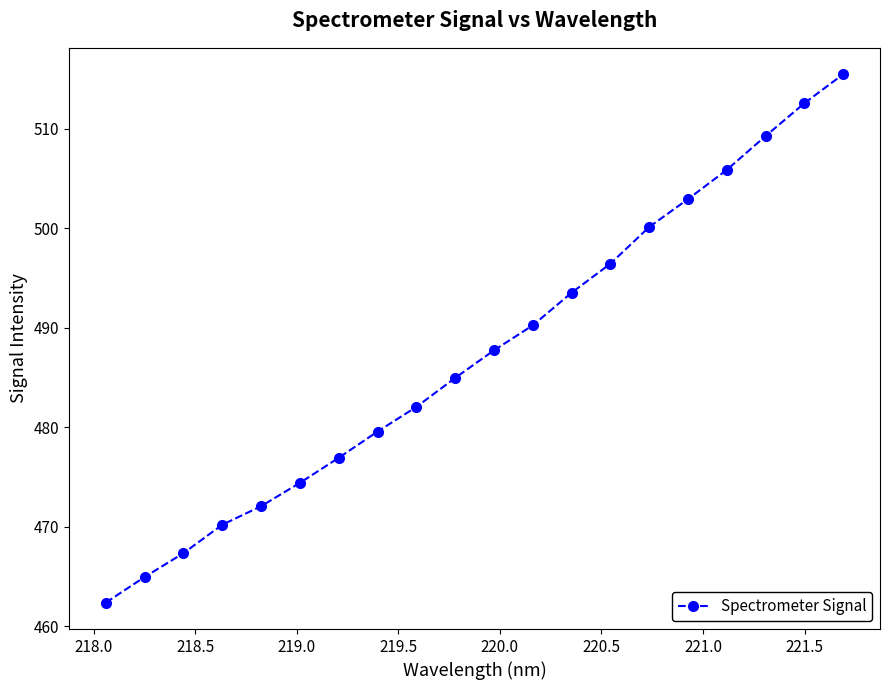

True or false: there are more than 0 points higher than both neighbors.

False